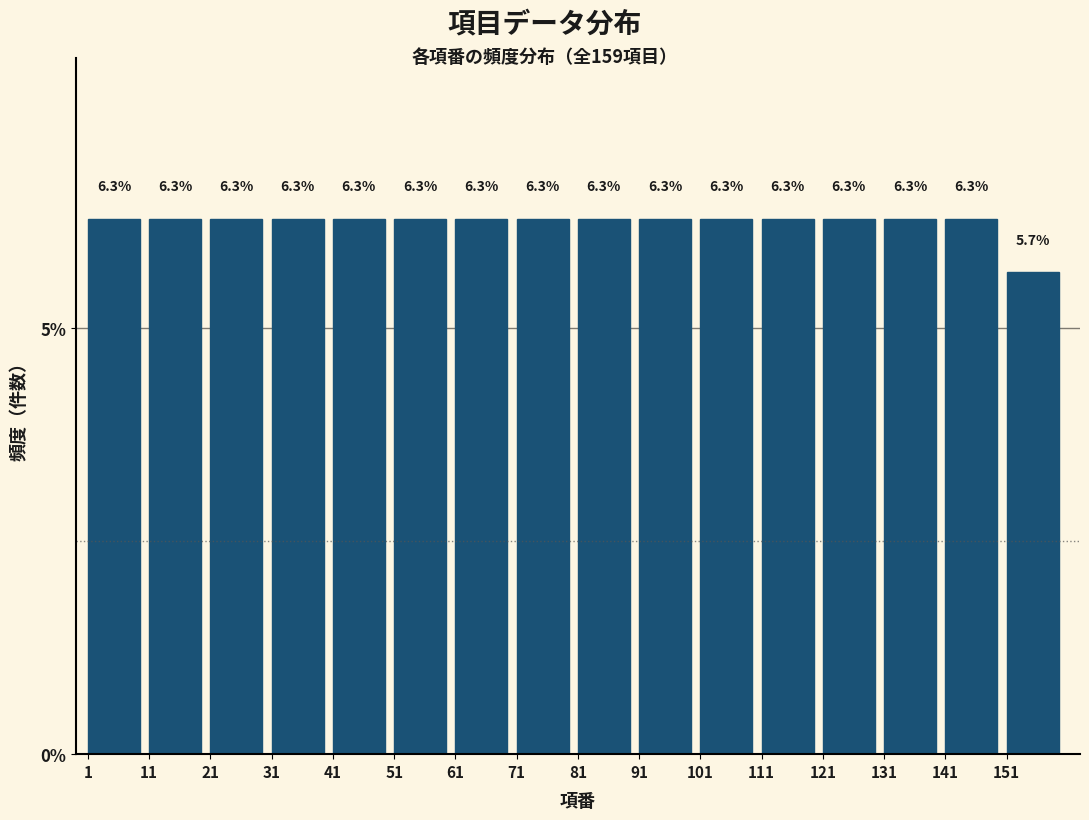

Reading left to right, transcribe this chart: for each bar, give the range it covers on the x-axis and its height.

1 to 11: 6.3
11 to 21: 6.3
21 to 31: 6.3
31 to 41: 6.3
41 to 51: 6.3
51 to 61: 6.3
61 to 71: 6.3
71 to 81: 6.3
81 to 91: 6.3
91 to 101: 6.3
101 to 111: 6.3
111 to 121: 6.3
121 to 131: 6.3
131 to 141: 6.3
141 to 151: 6.3
151 to 161: 5.7